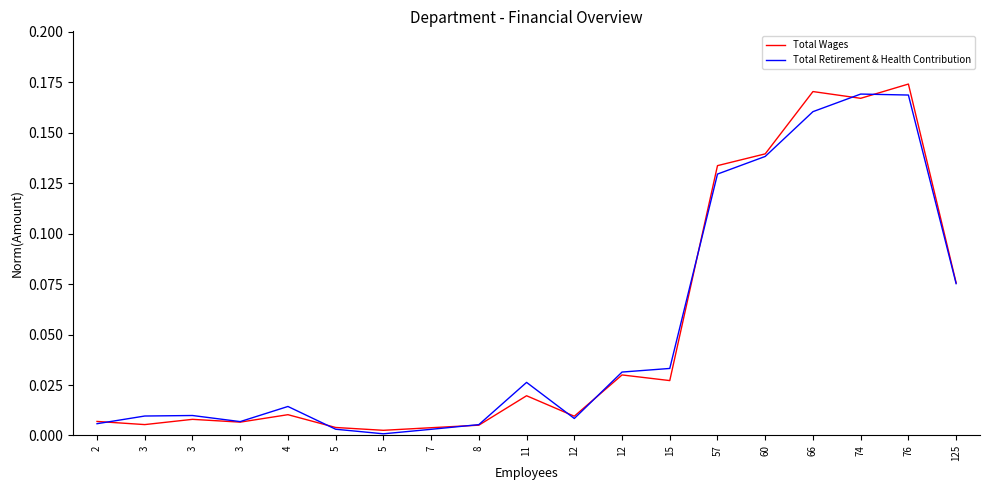

How many lines are shown in the chart?

2